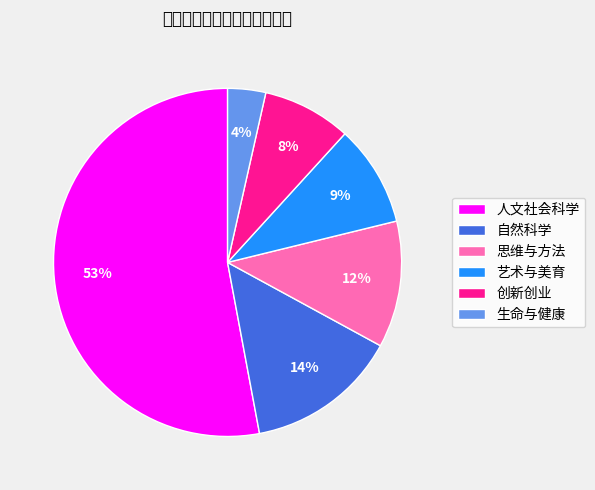

Is there any slice that represents more than half of the pie?

Yes